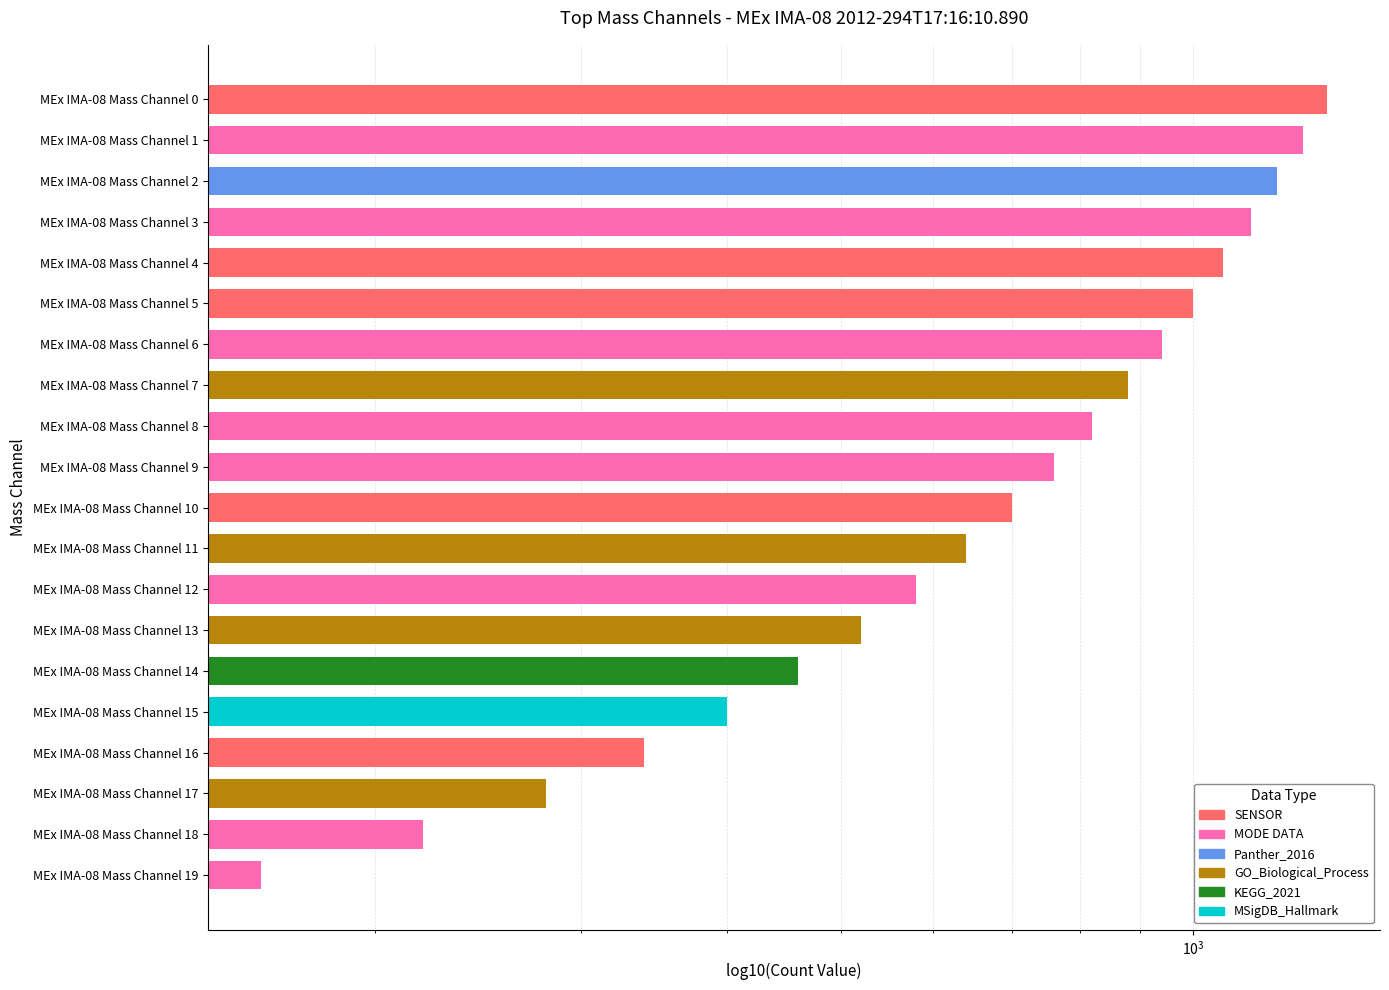

True or false: the data shows 700 at MEx IMA-08 Mass Channel 10.

True